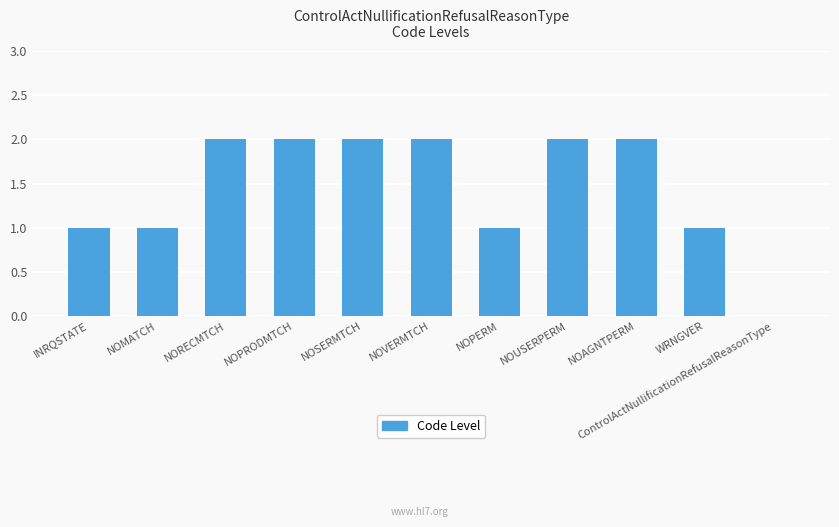

How many categories are shown in the chart?

11